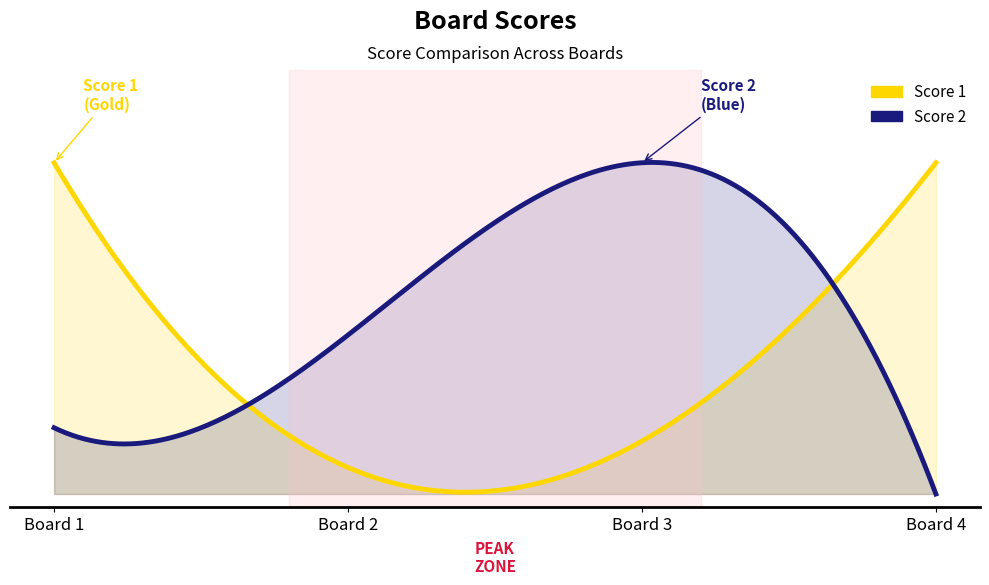

The value of Score 2 at 3 is 39. True or false?

False